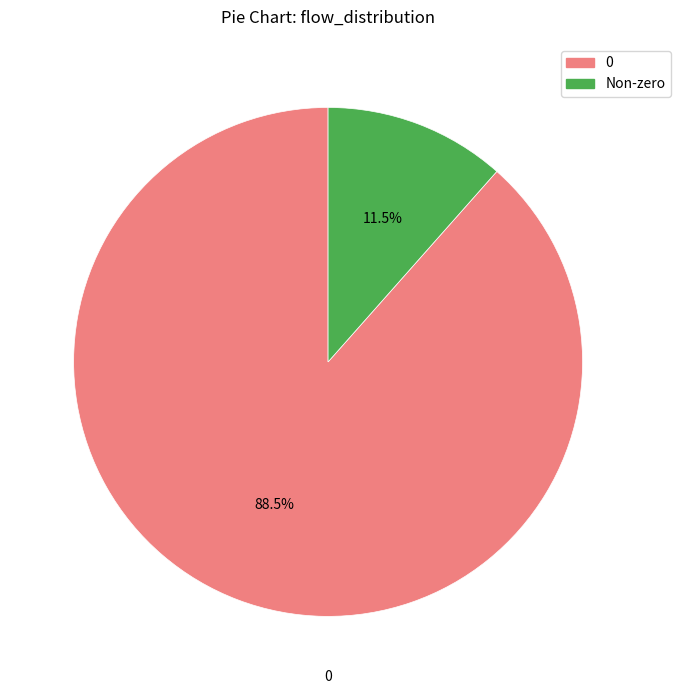

Does any single category account for the majority?

Yes